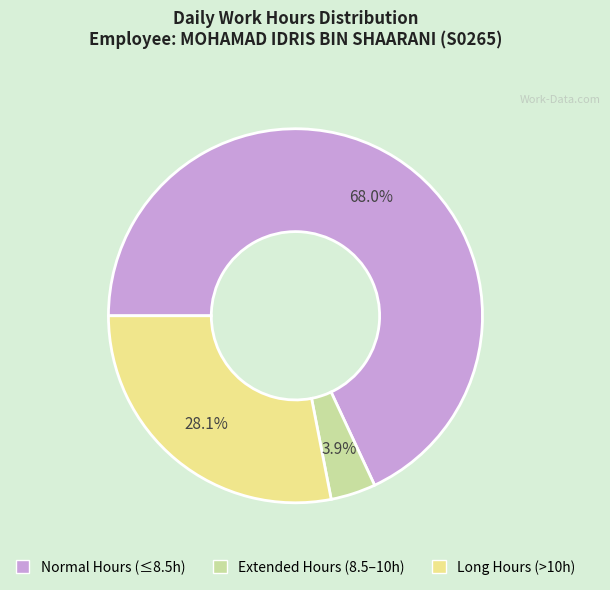

How many slices are in this pie chart?

3